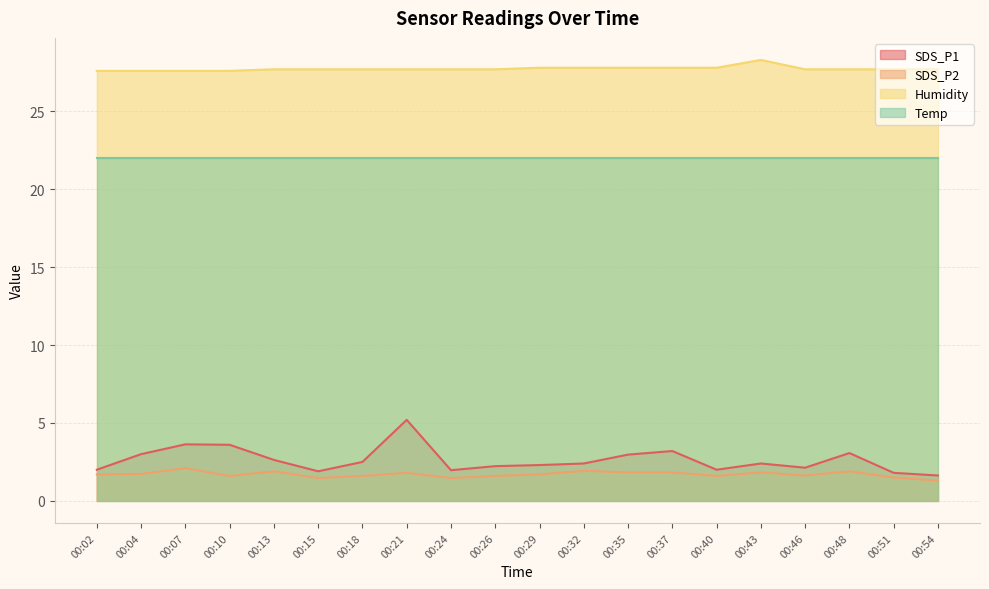

Read the SDS_P2 value at 00:40.

1.6